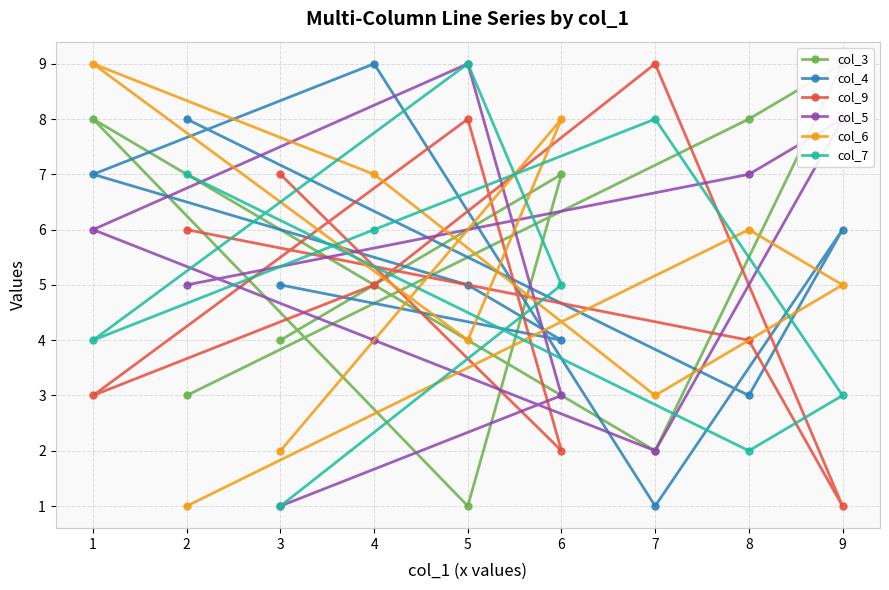

Is this an area chart (filled region under the line)?

No